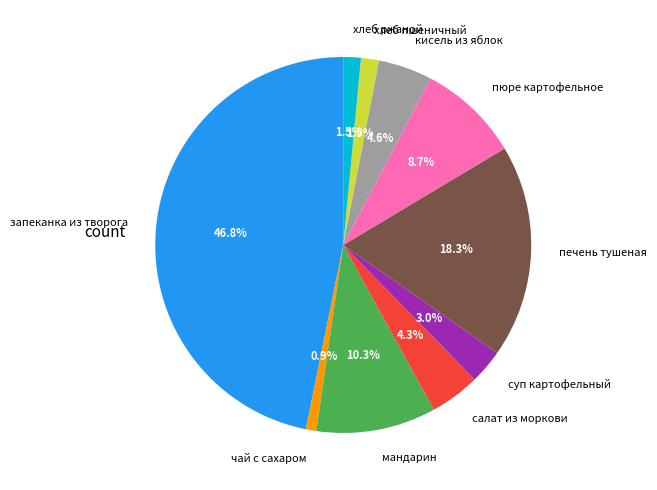

Does салат из моркови account for over 50% of the chart?

No